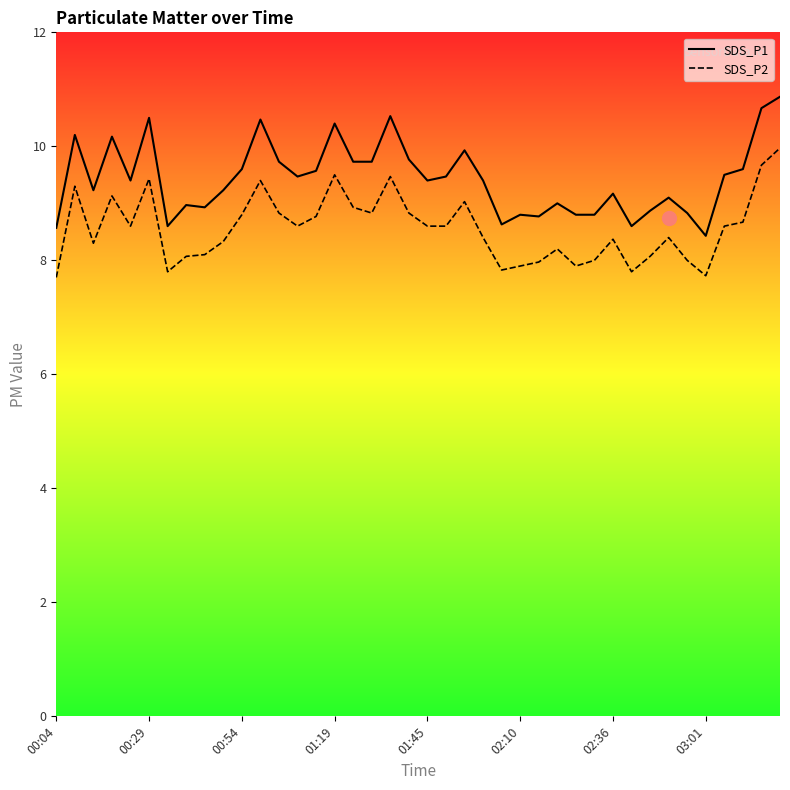

Which series has the widest spread of values?

SDS_P1